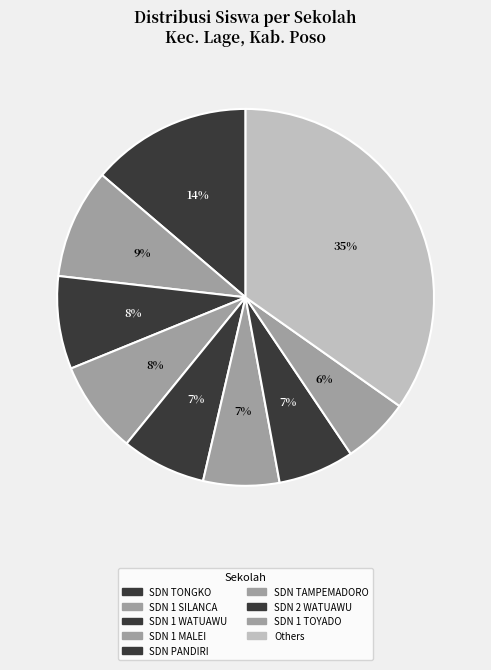

How many segments does this pie chart have?

9